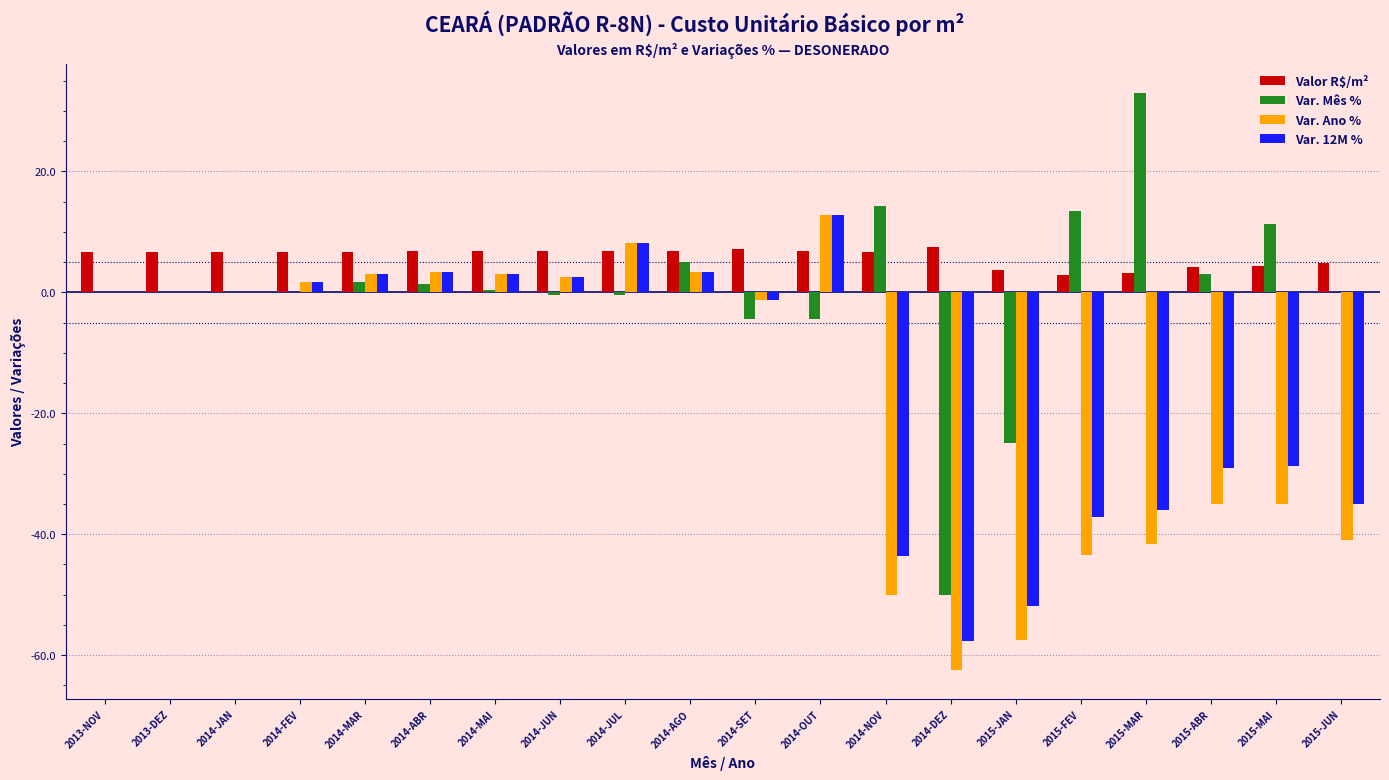

How many categories are shown in the chart?

20